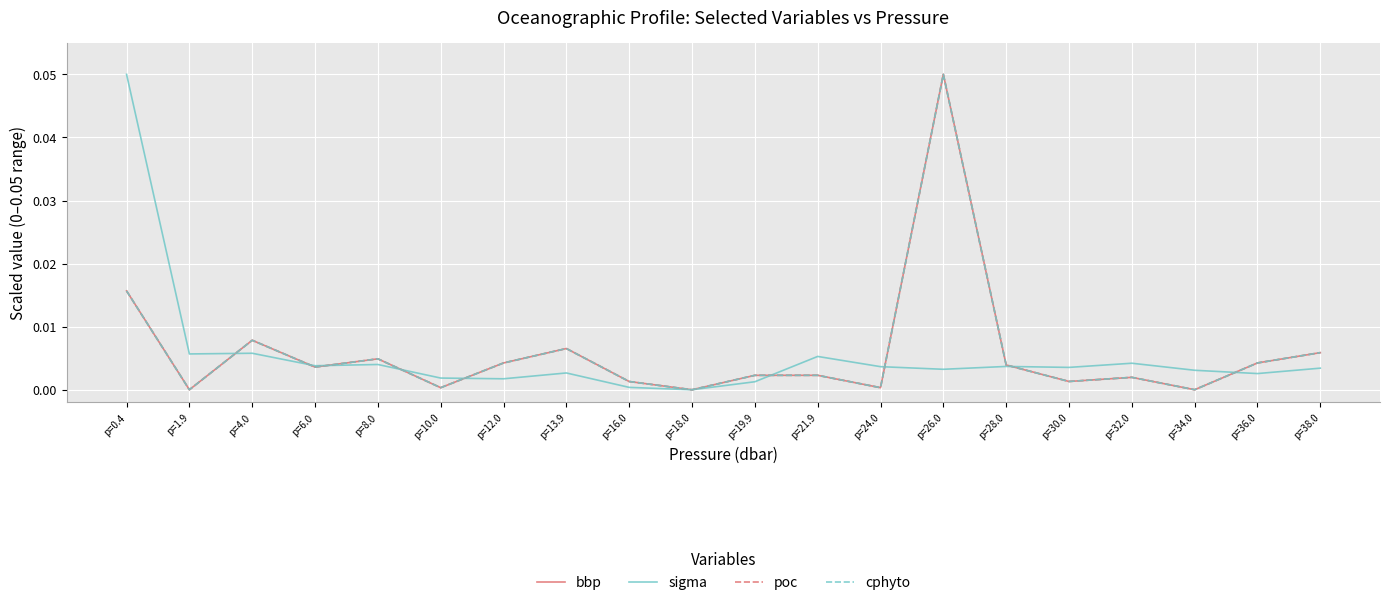

Does the chart have visible grid lines?

Yes